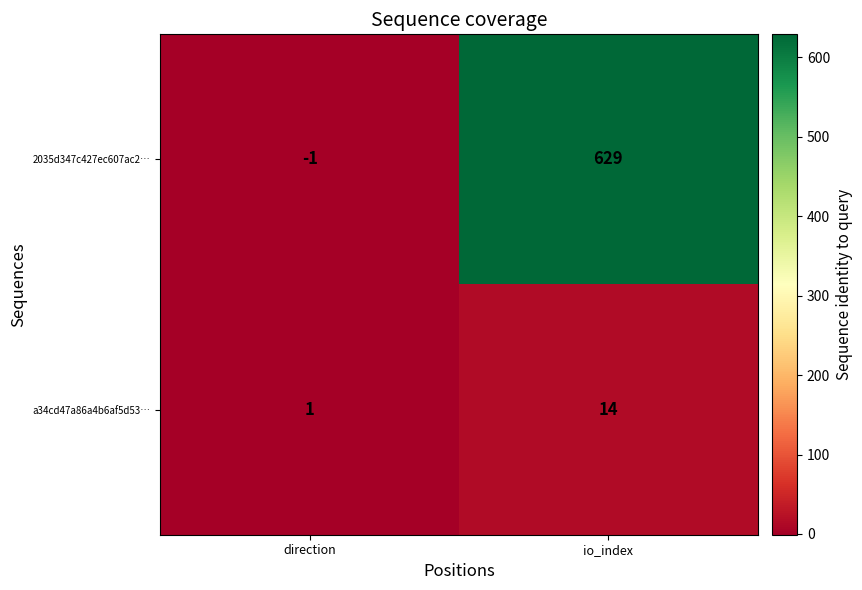

The 2035d347c427ec607ac2… series shows -1 at direction. True or false?

True